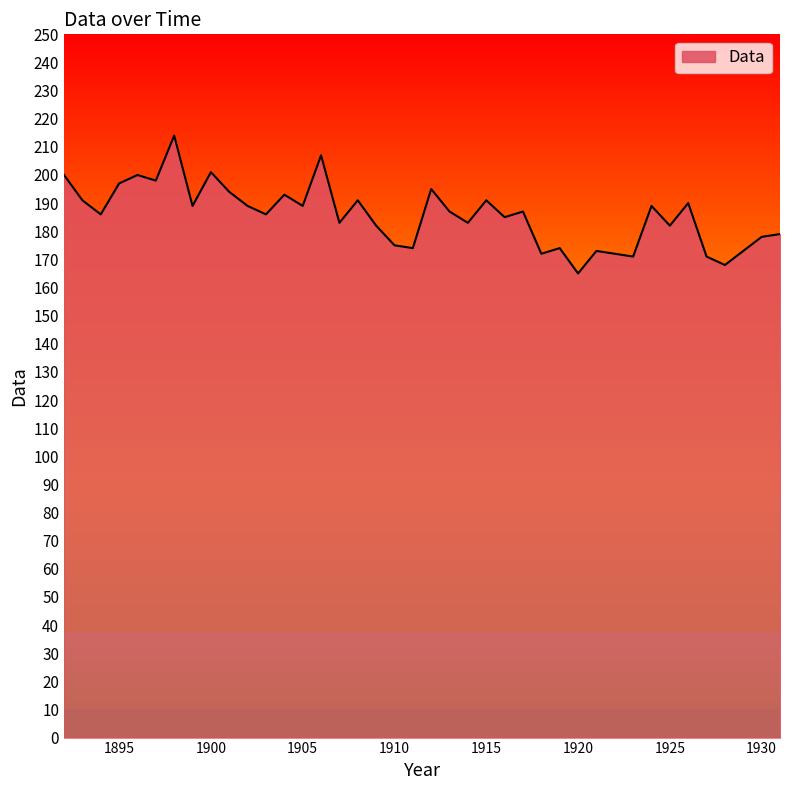

What is the smallest value displayed?

165